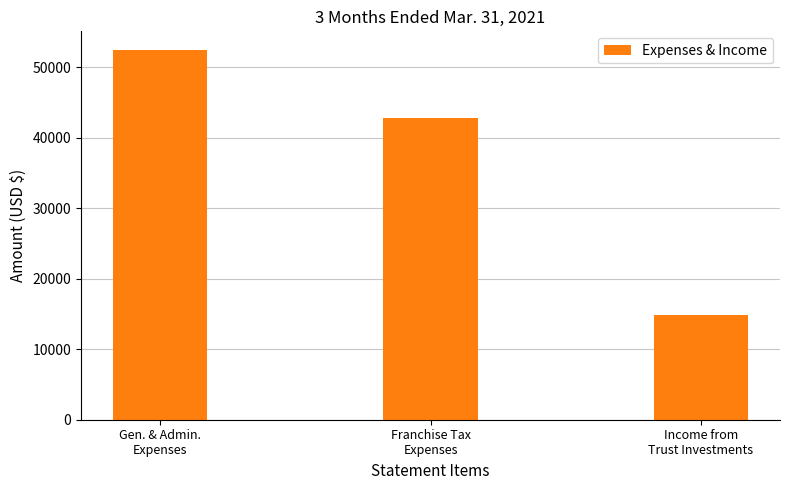

Count the number of data series in this chart.

1